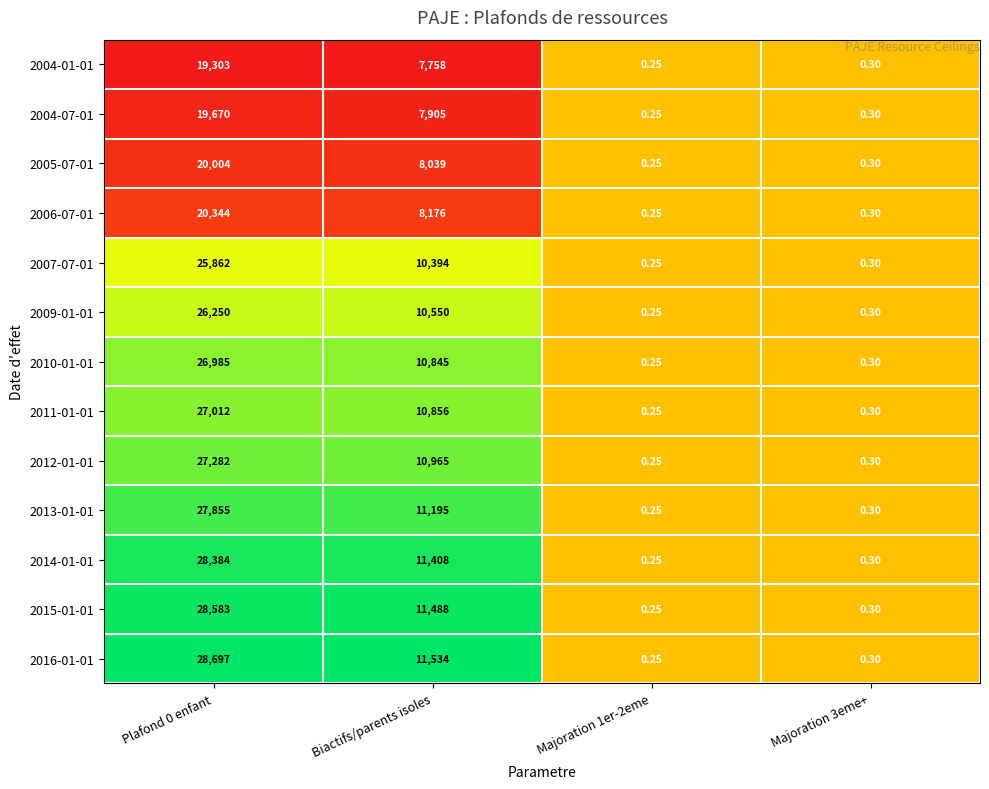

Is the value of 2005-07-01 at Majoration 1er-2eme greater than the value of 2013-01-01 at Biactifs/parents isoles?

No